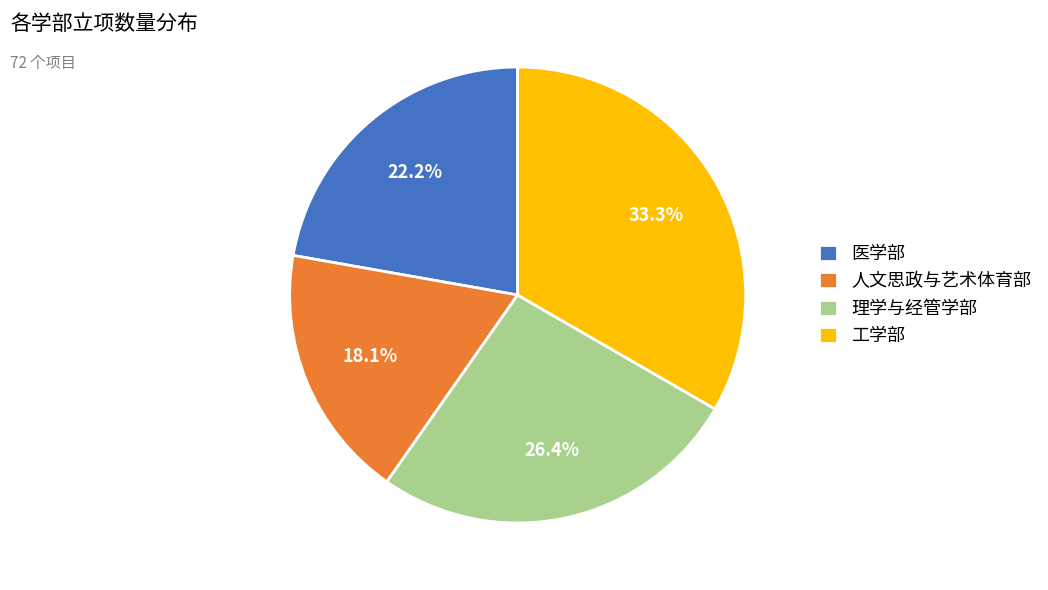

Count the number of slices in the pie.

4